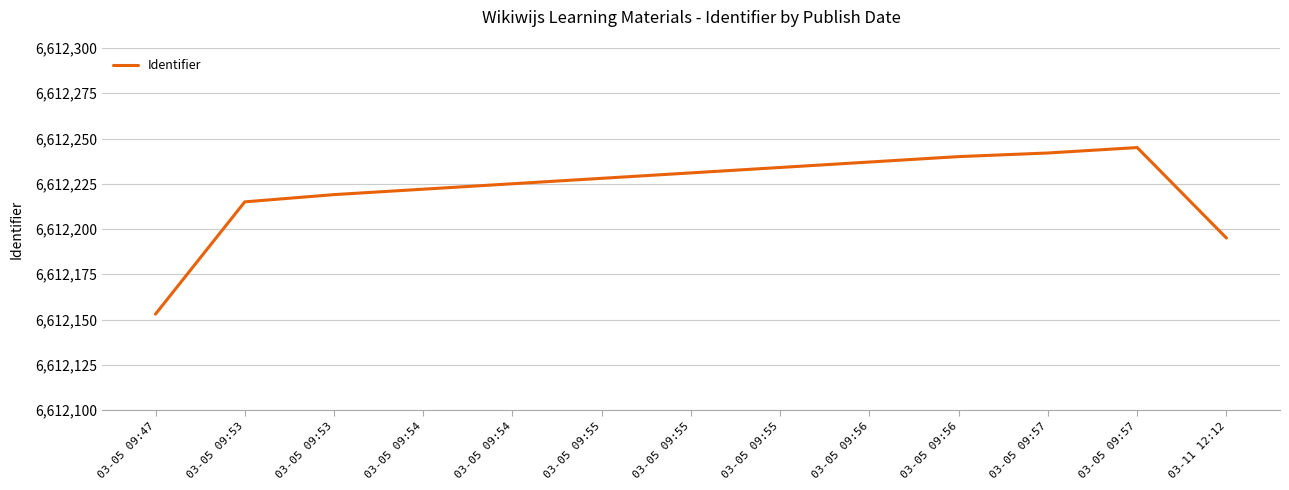

What is the smallest value displayed?

6612153